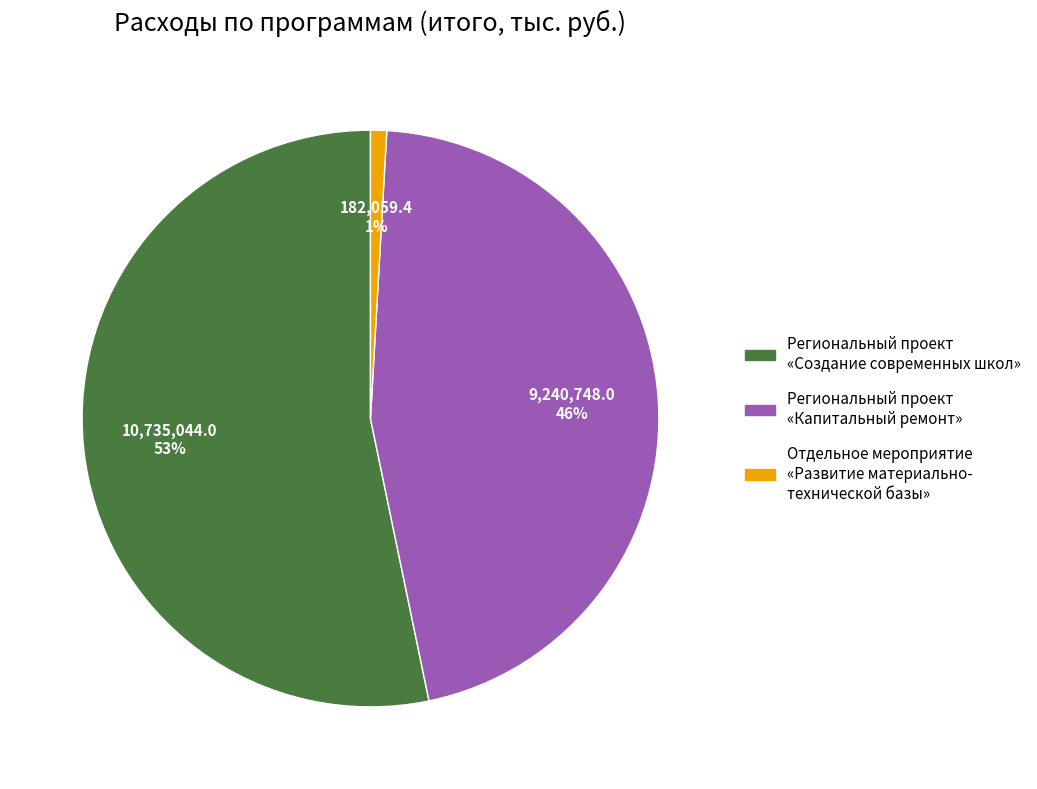

Combined, do Региональный проект «Капитальный ремонт» and Региональный проект «Создание современных школ» account for over 50%?

Yes